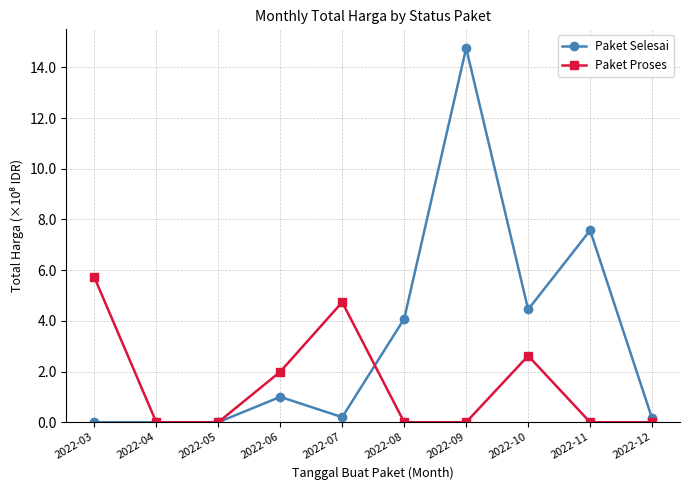

True or false: Paket Proses and Paket Selesai intersect in this chart.

True